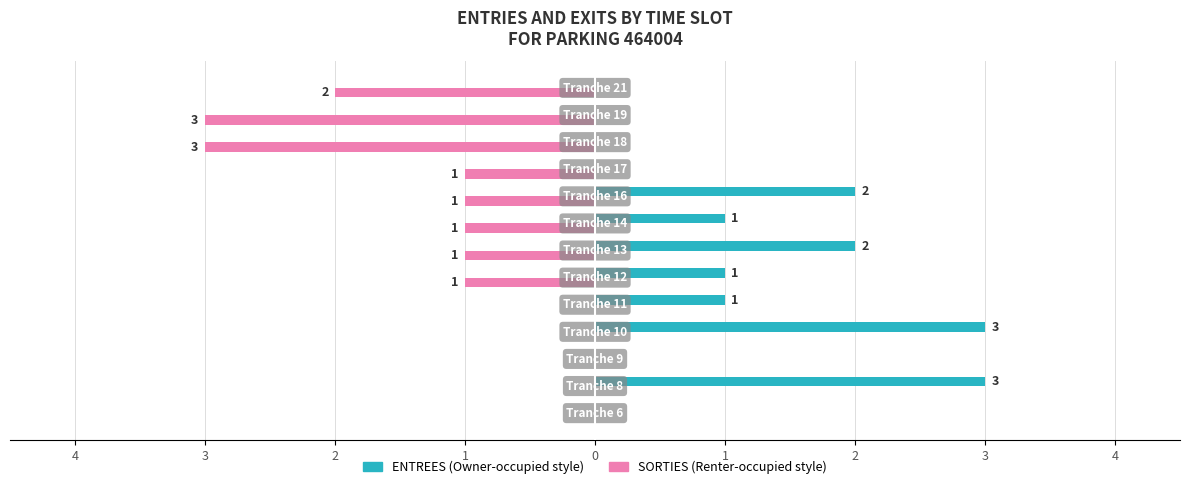

How many series are shown in this chart?

2